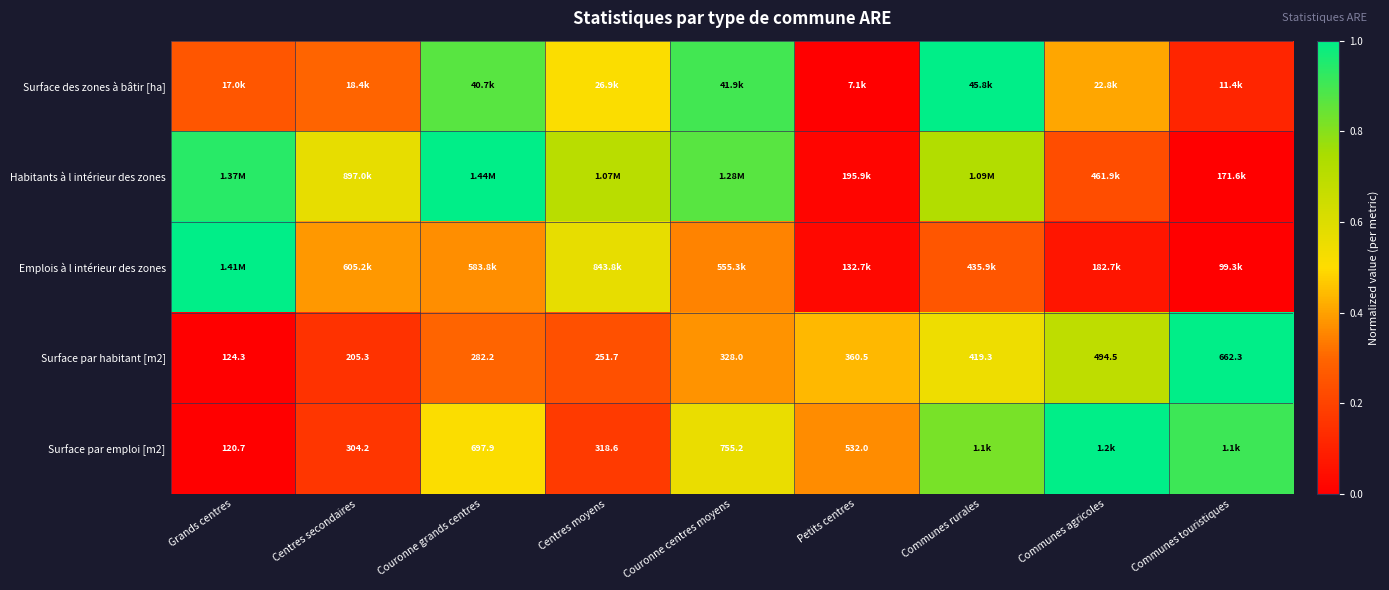

At which category does the chart reach its peak across all series?

Communes rurales